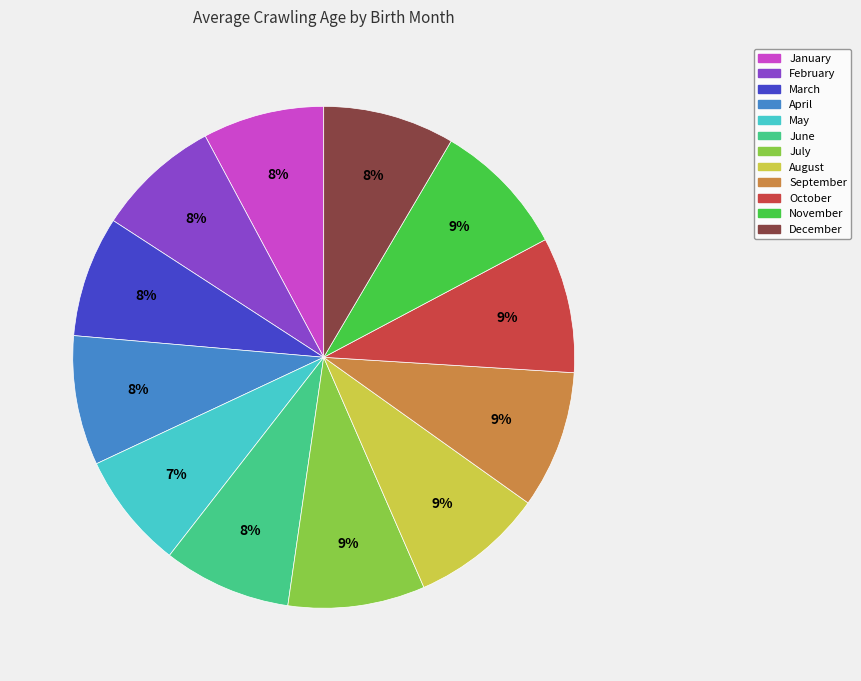

To the nearest percent, what is the average slice percentage?

8%